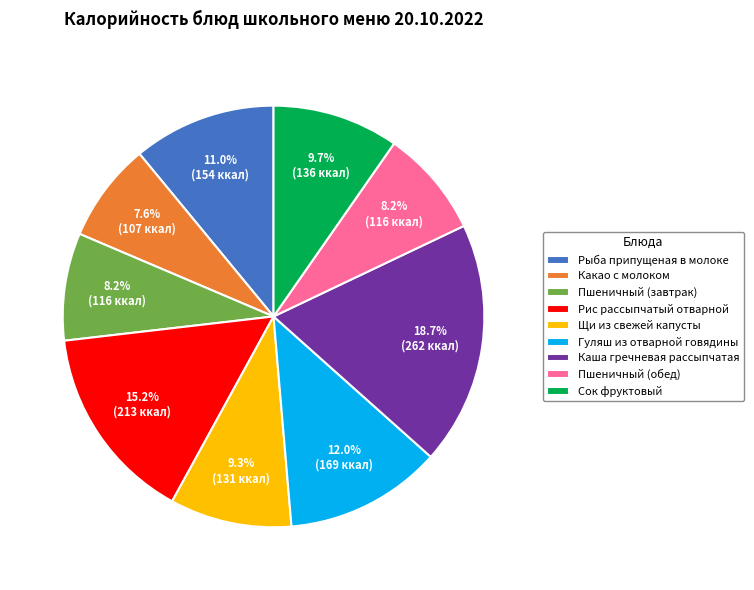

To the nearest percent, what is the difference between the largest and smallest slice percentages?

11%